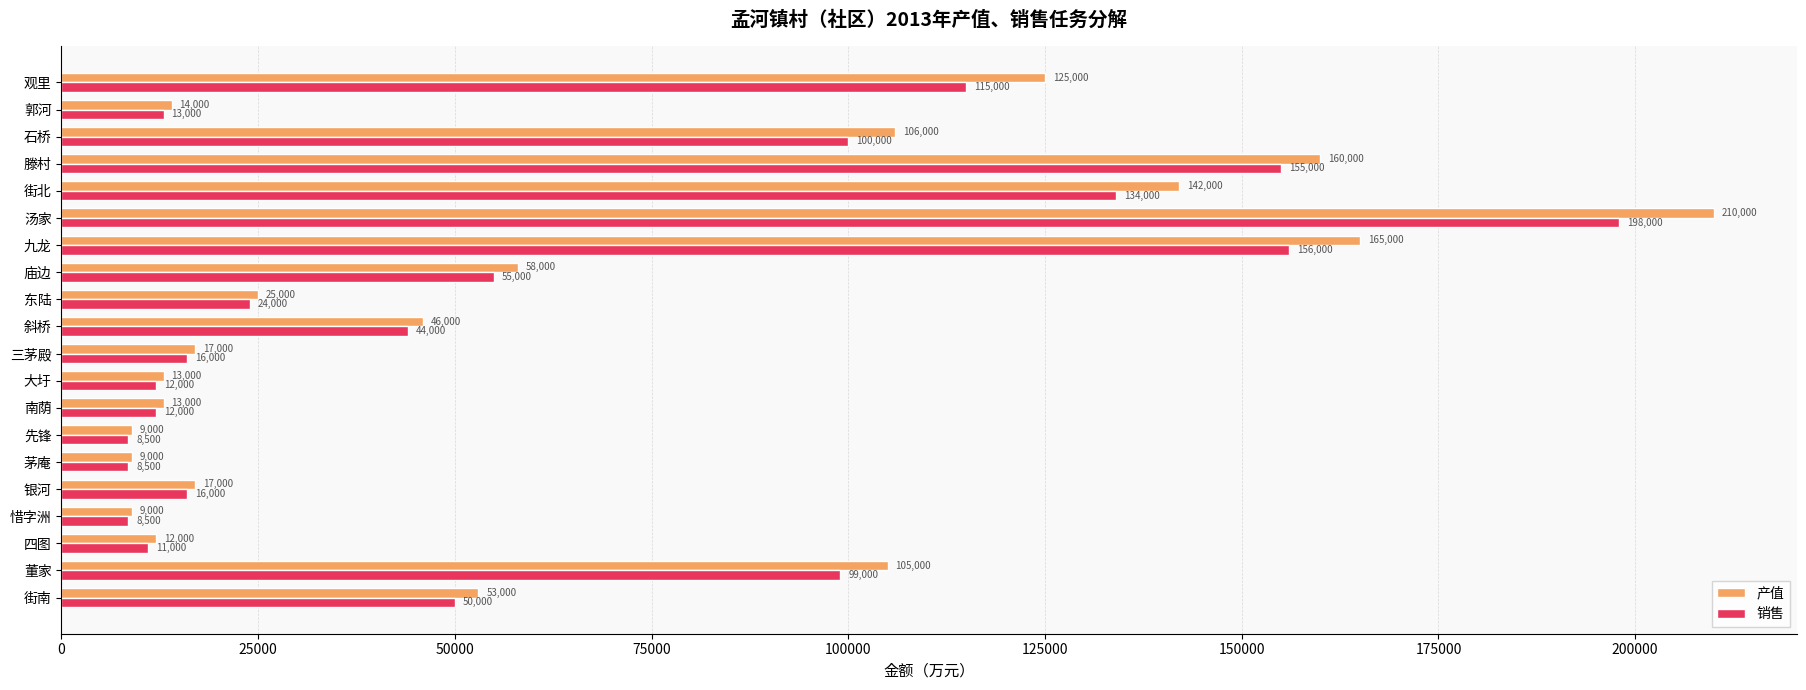

List the series in order of their overall mean, lowest first.

销售, 产值